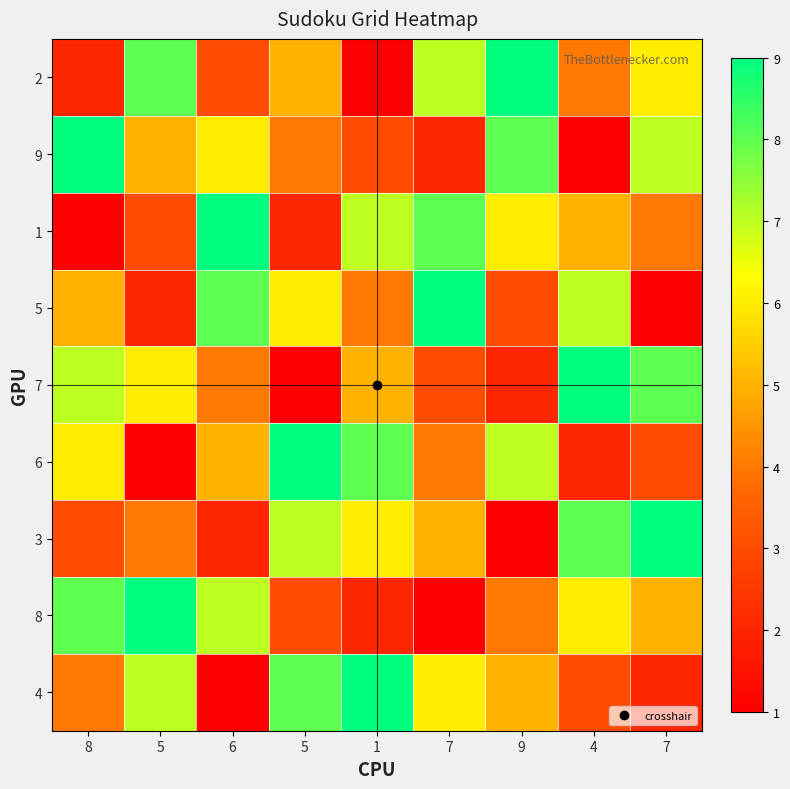

Rank the series by their maximum value, from lowest to highest.

2, 9, 1, 5, 7, 6, 3, 8, 4